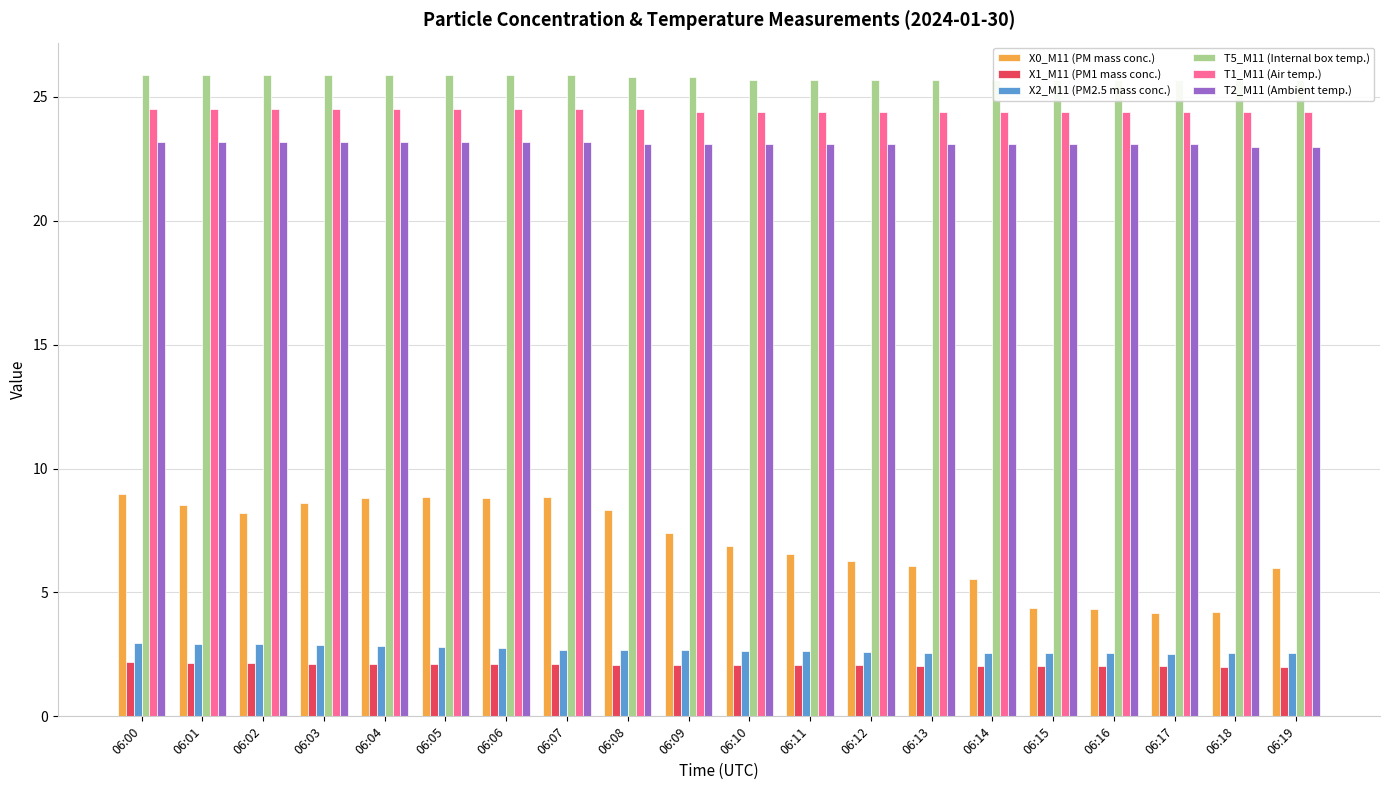

Which series has the largest total across all categories?

T5_M11 (Internal box temp.)